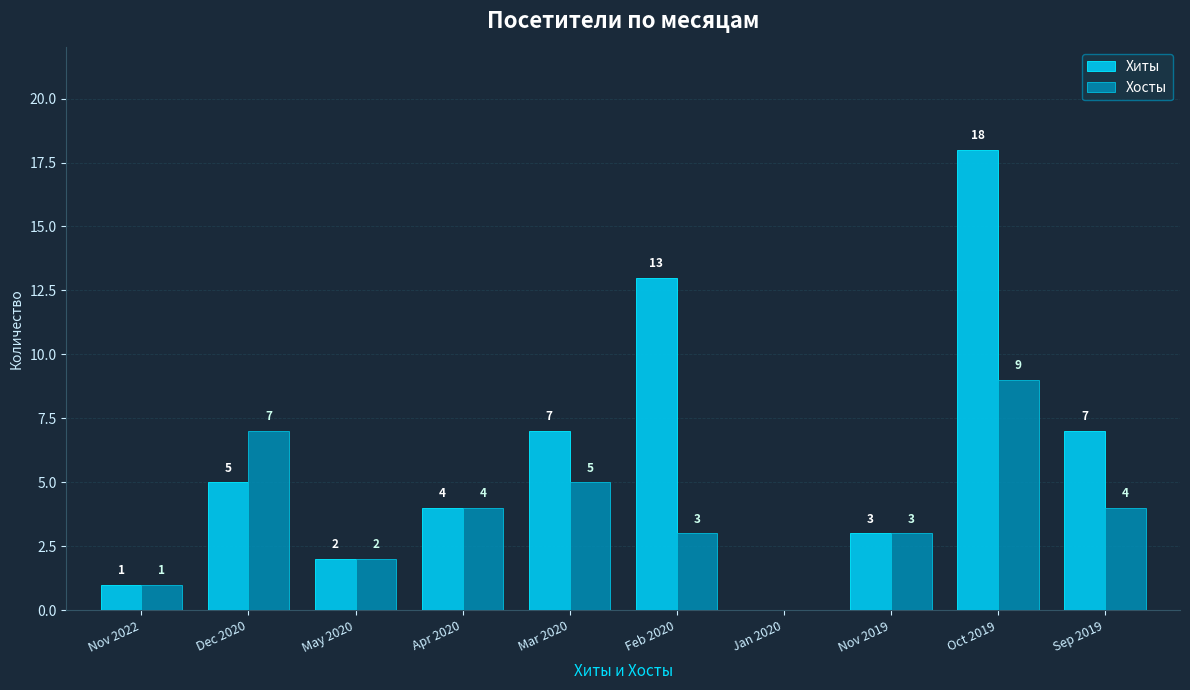

Which label corresponds to the largest value in the chart?

Oct 2019